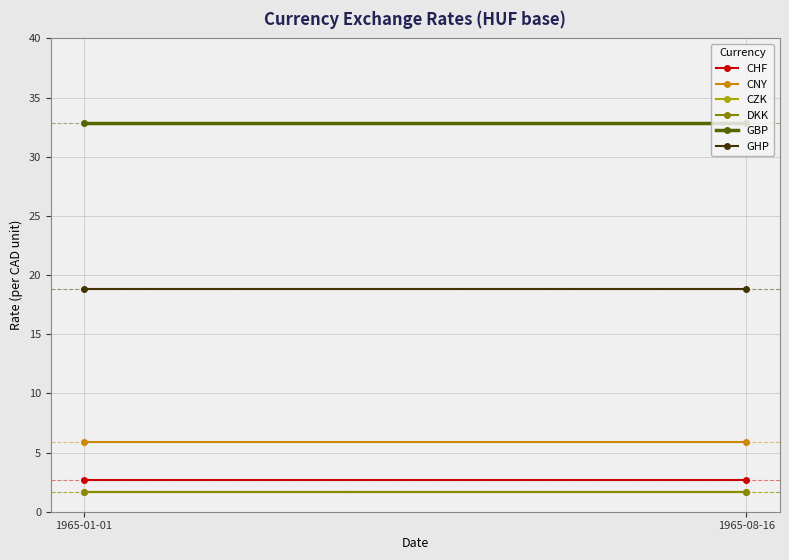

Where is DKK nearest to the value 1?

1965-01-01